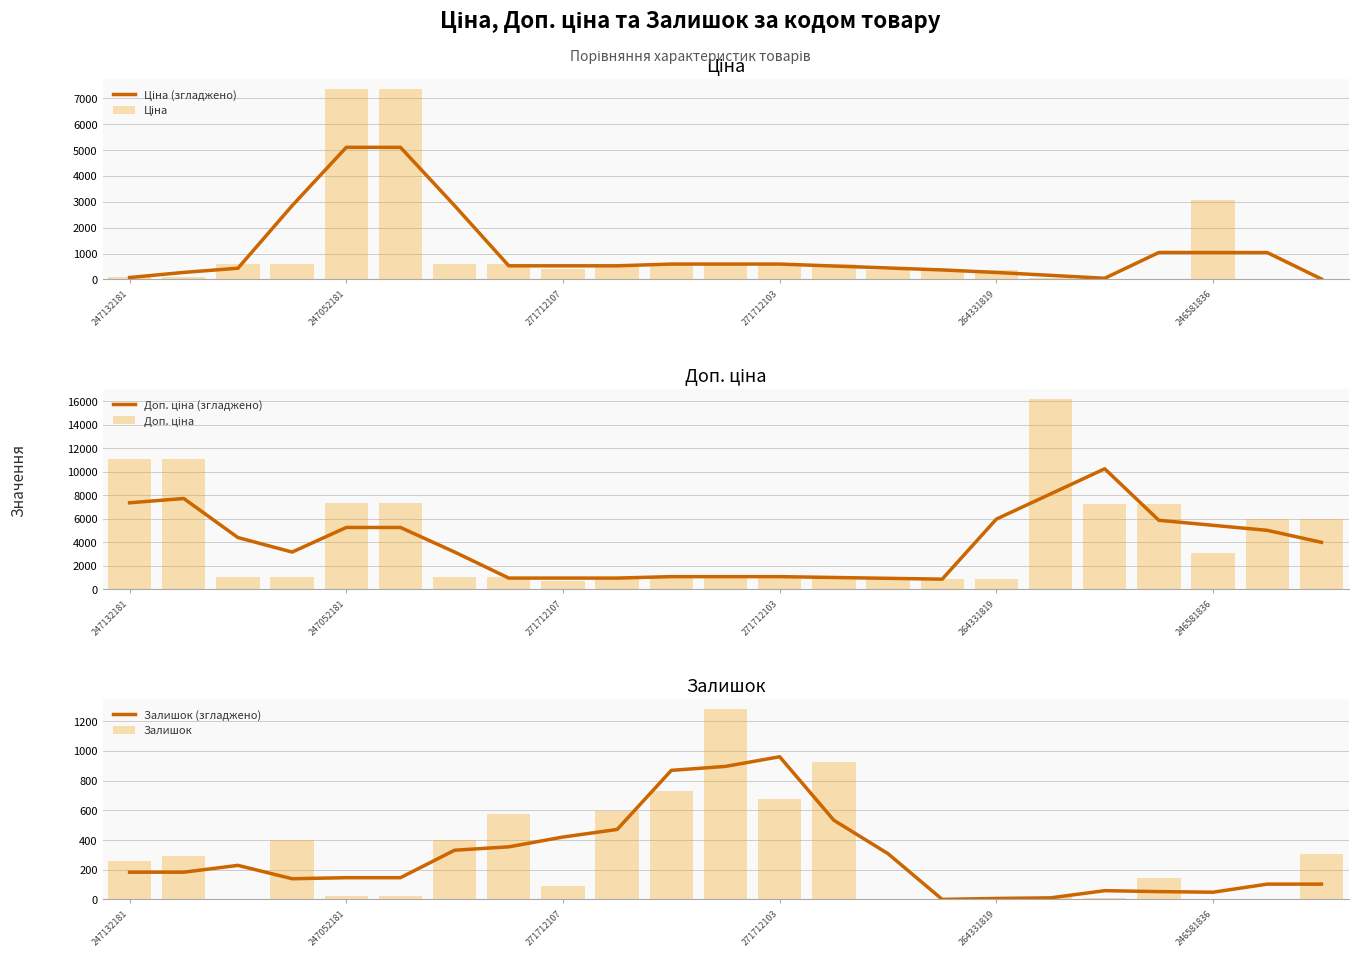

List the series in order of their peak value, lowest first.

Залишок (згладжено), Залишок, Ціна (згладжено), Ціна, Доп. ціна (згладжено), Доп. ціна